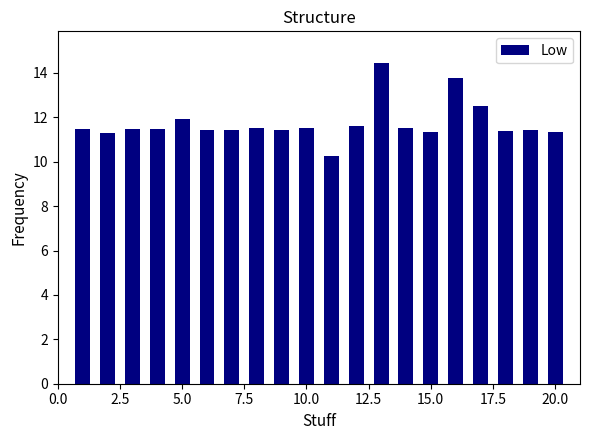

What is the smallest value displayed?

10.3